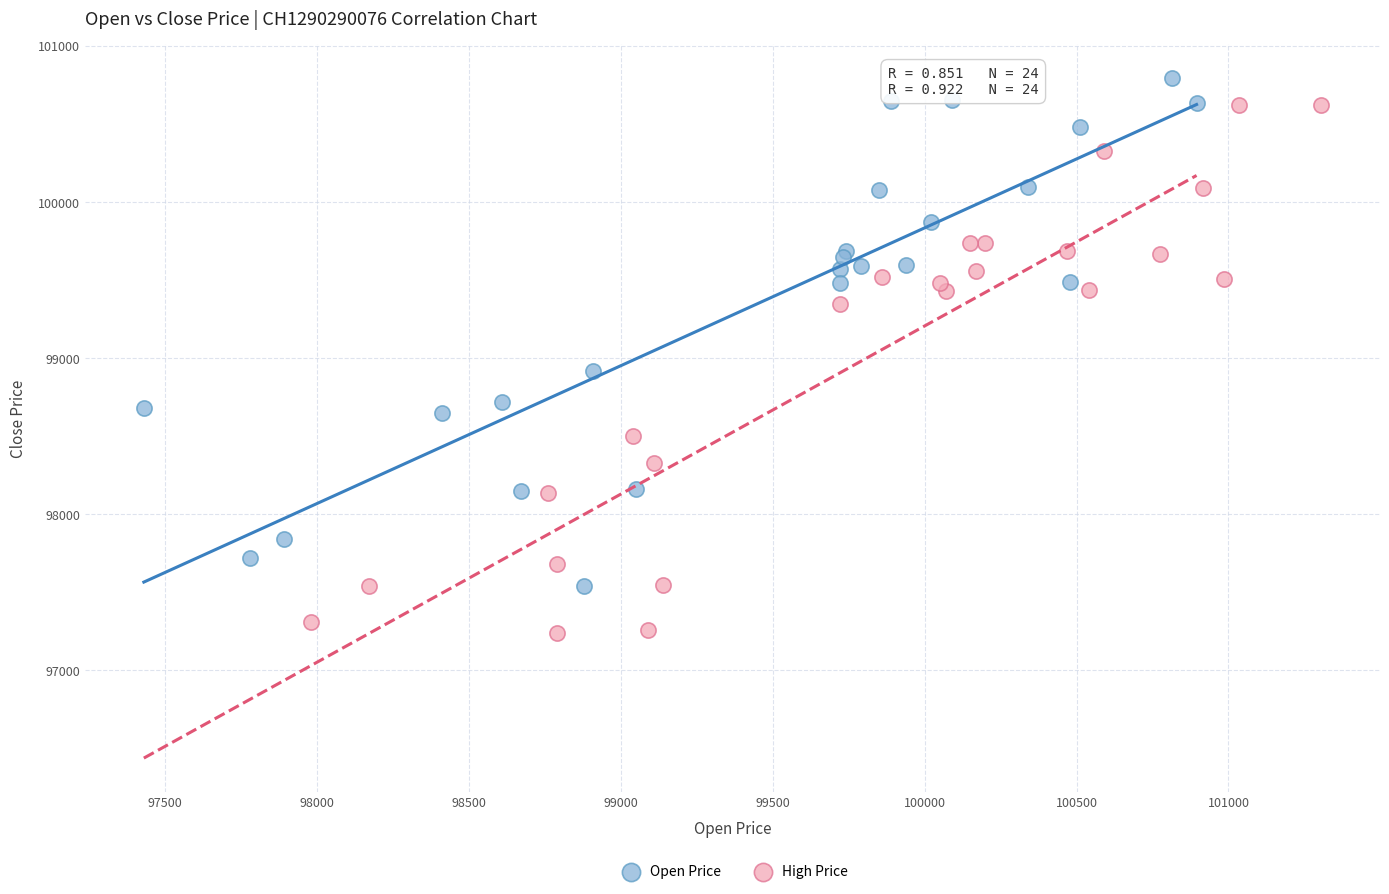

Which series contains the lowest Y value?

High Price